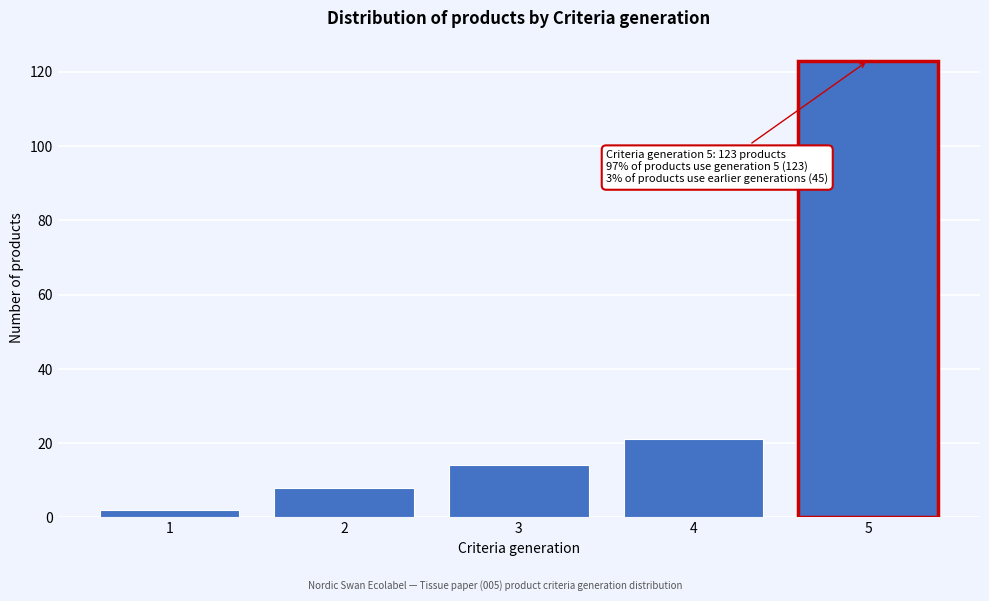

Reading left to right, what are all the values shown in this chart?

1=2	2=8	3=14	4=21	5=123